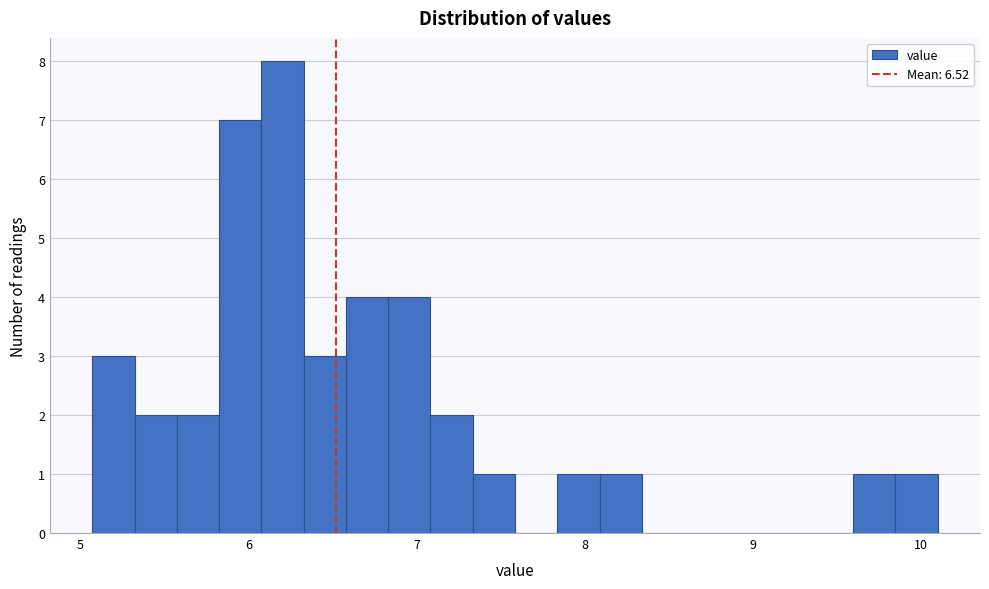

Around what value on the x-axis is the tallest bar? Give the approximate position of its centre, as read against the axis.

6.2